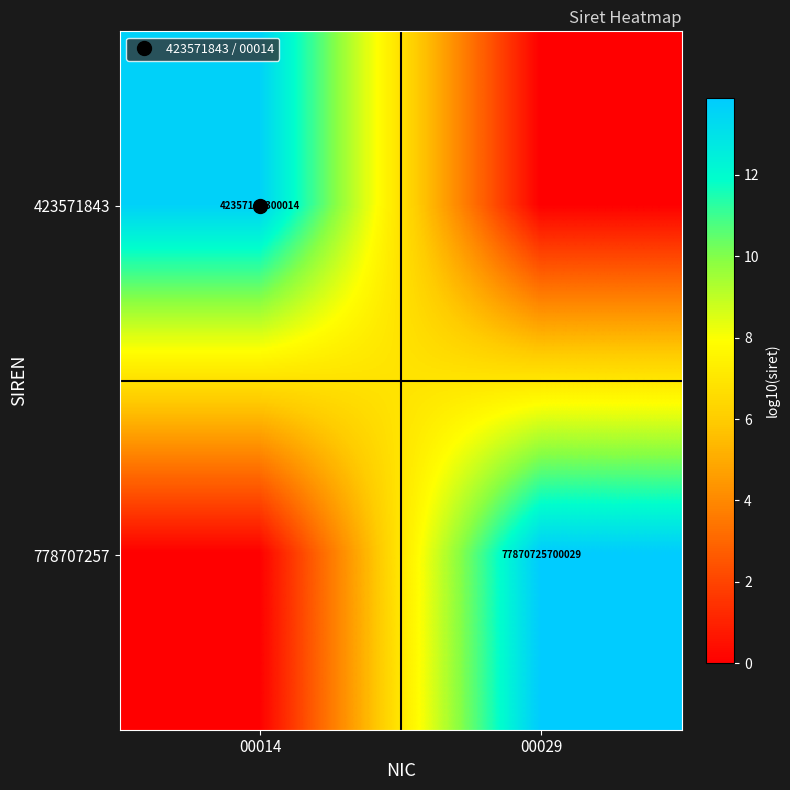

What is the total value across all series at 00029?

13.9